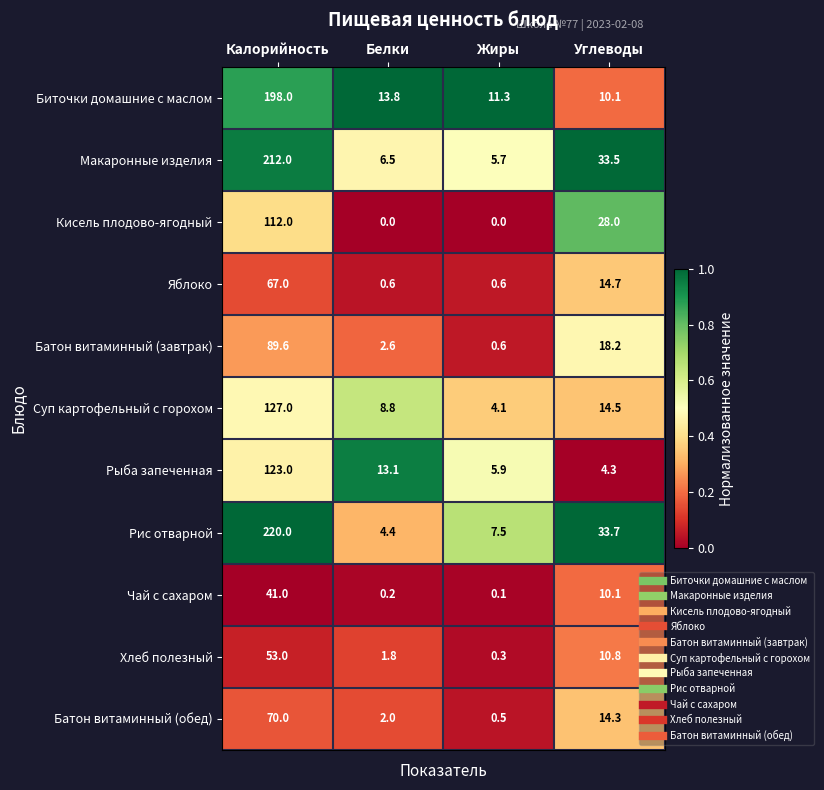

What is the average value of the Биточки домашние с маслом series?

58.3